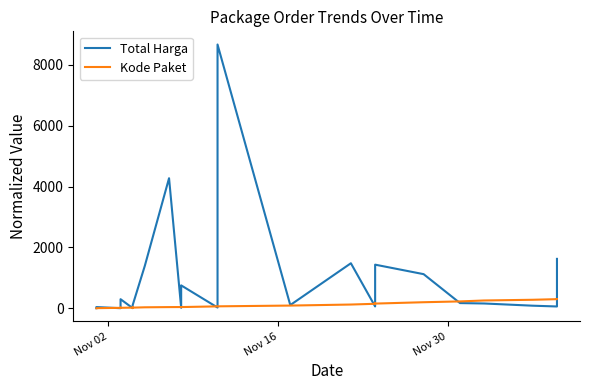

Does the chart display data point markers on the line(s)?

No